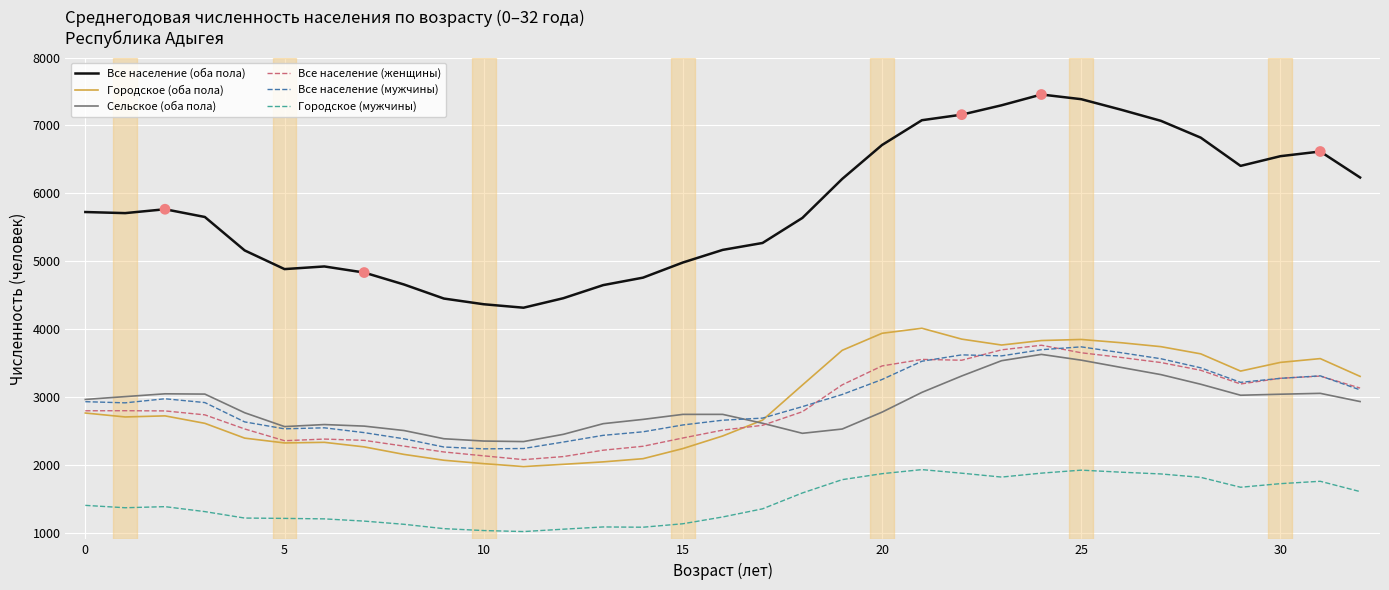

Which series has the largest total across all categories?

Все население (оба пола)